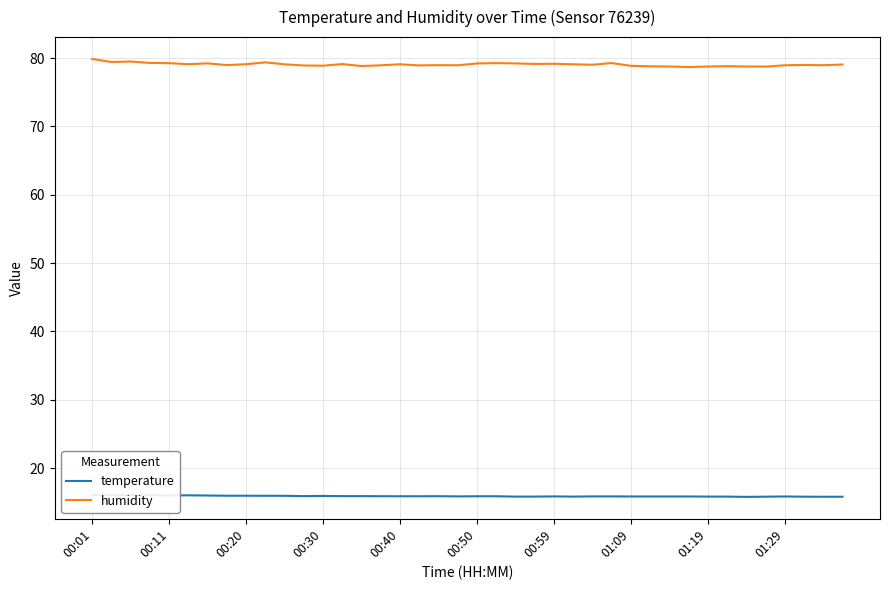

True or false: humidity and temperature intersect in this chart.

False